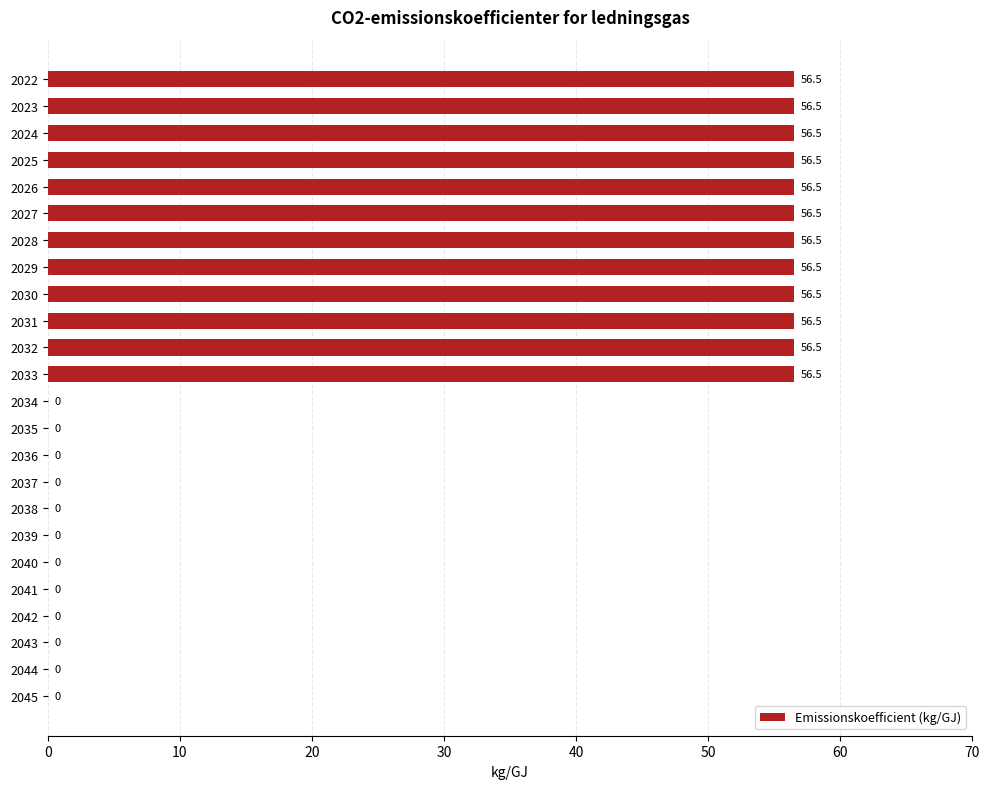

Which has a higher value, 2043 or 2025?

2025